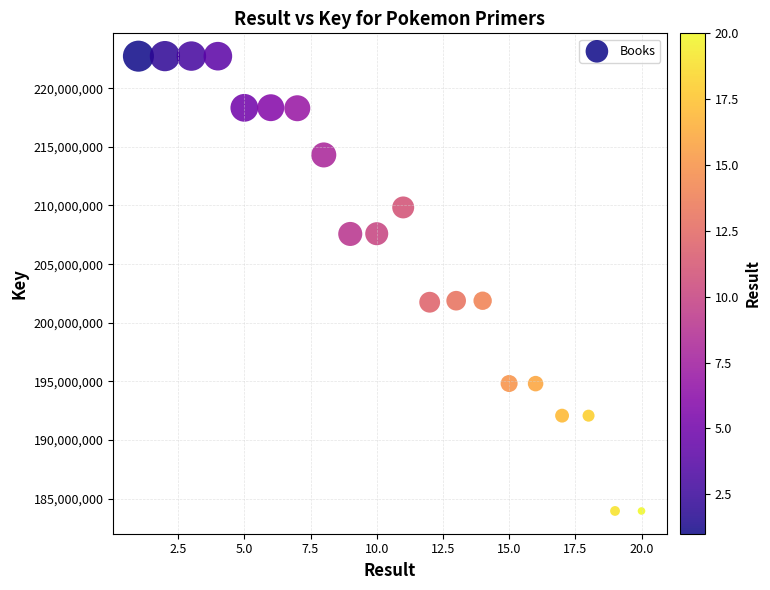

What is the range of Y values (max minus min)?

38777452